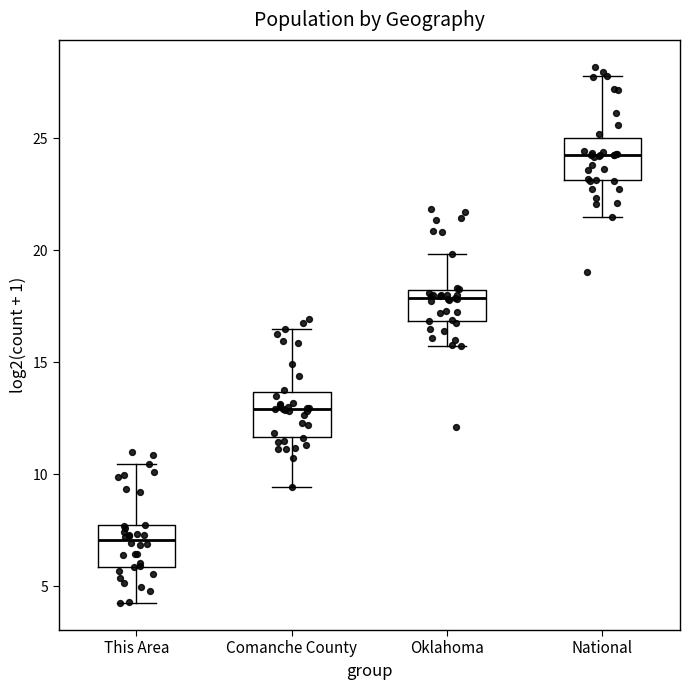

Which box's median line is the lowest?

This Area